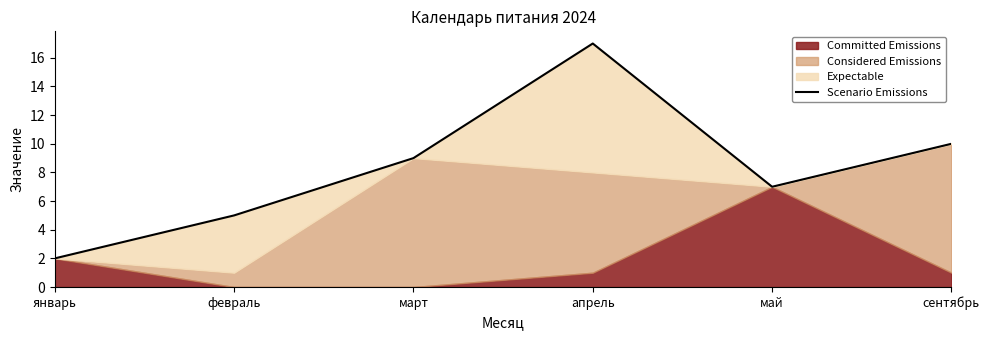

What position from the left is январь?

1